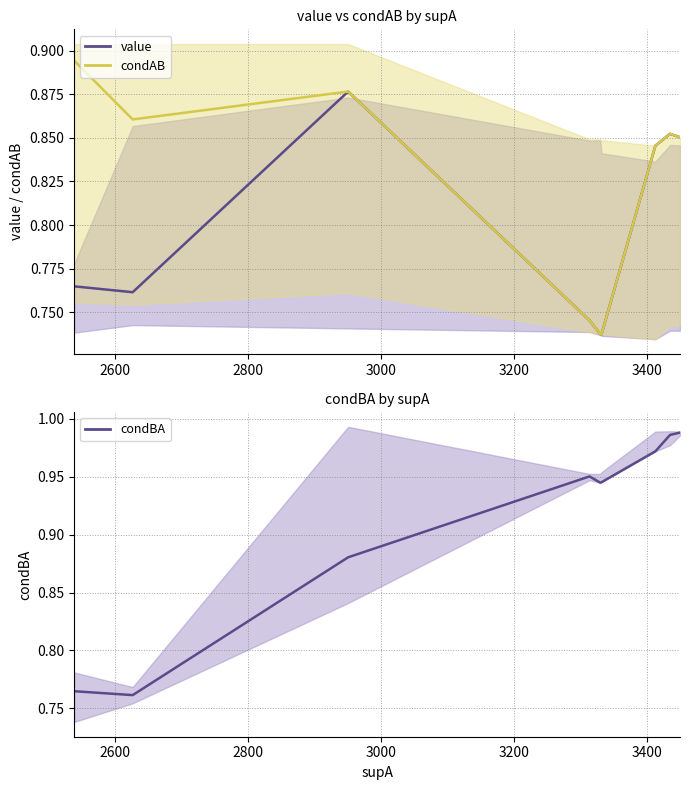

Reading left to right, transcribe all the data shown in this chart.

value: 0.8	0.8	0.9	0.7	0.7	0.7	0.8	0.9	0.9
condAB: 0.9	0.9	0.9	0.7	0.7	0.7	0.8	0.9	0.9
condBA: 0.8	0.8	0.9	1.0	0.9	0.9	1.0	1.0	1.0